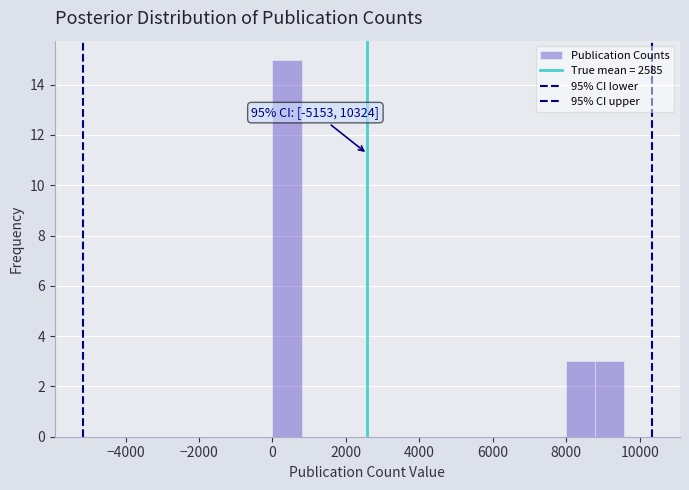

Around what value on the x-axis is the tallest bar? Give the approximate position of its centre, as read against the axis.

400